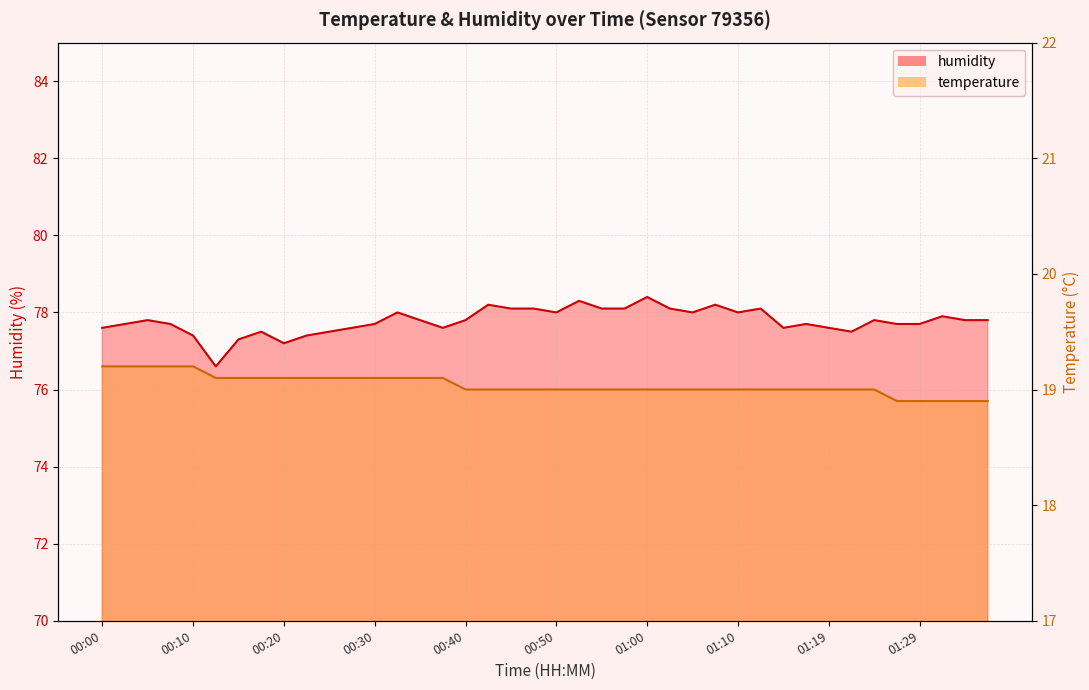

What is the greatest value displayed?

78.4